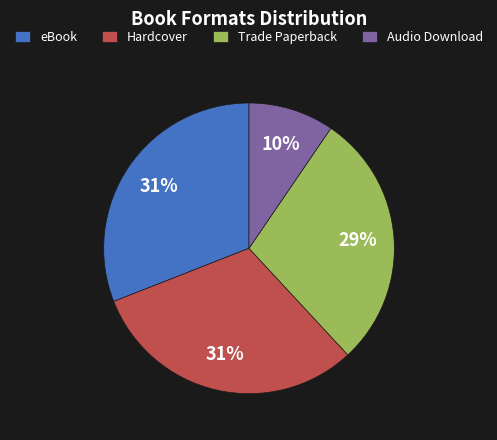

Is the sum of eBook and Hardcover greater than half?

Yes